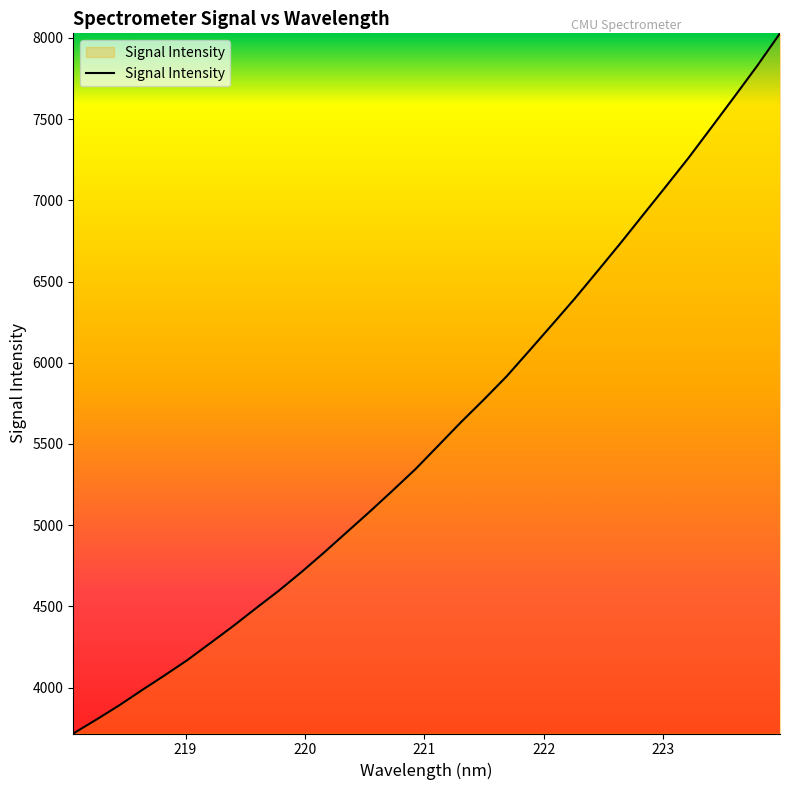

What is the greatest value displayed?

8027.9